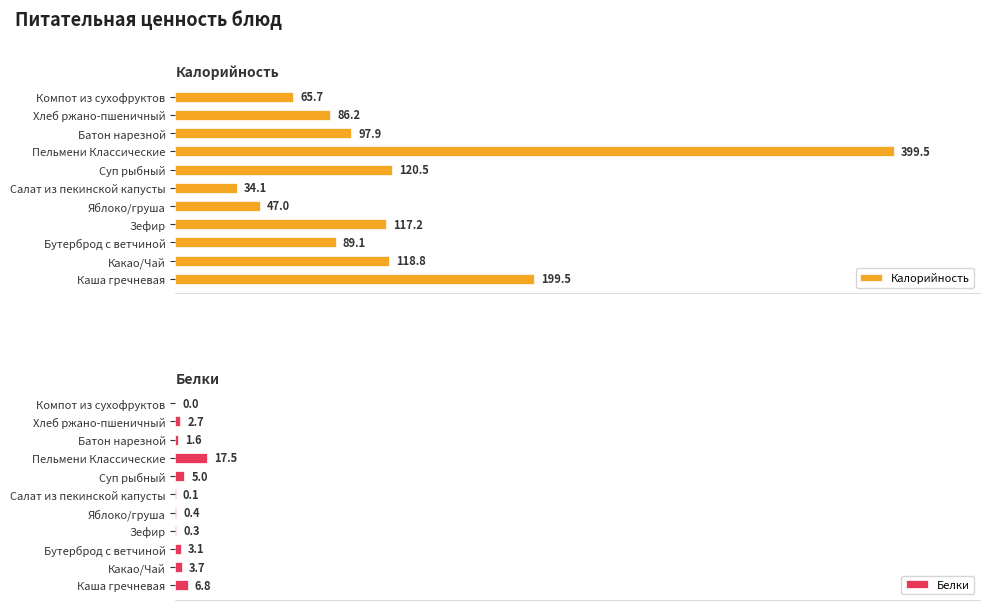

Reading right to left, extract all data points from this chart.

Калорийность: 65.7	86.2	97.9	399.5	120.5	34.1	47.0	117.2	89.1	118.8	199.5
Белки: 0.0	2.7	1.6	17.5	5.0	0.1	0.4	0.3	3.1	3.7	6.8